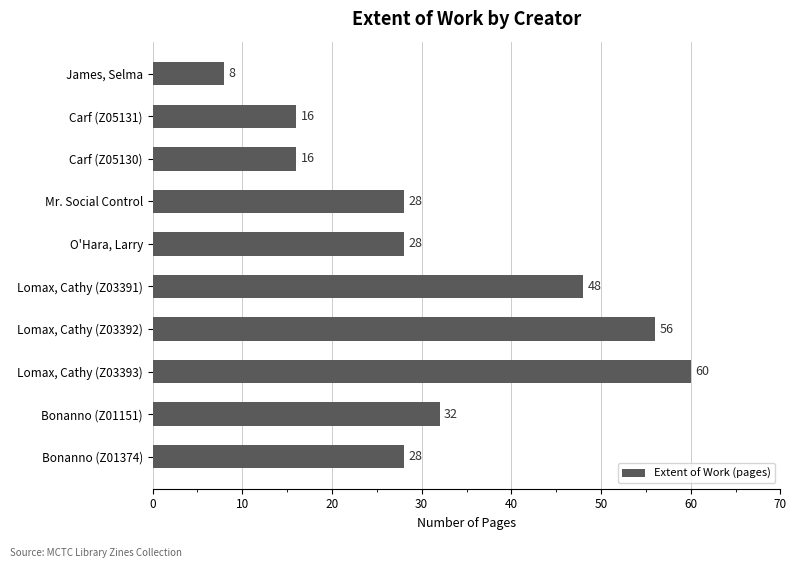

Which has a higher value, Lomax, Cathy (Z03392) or Carf (Z05130)?

Lomax, Cathy (Z03392)